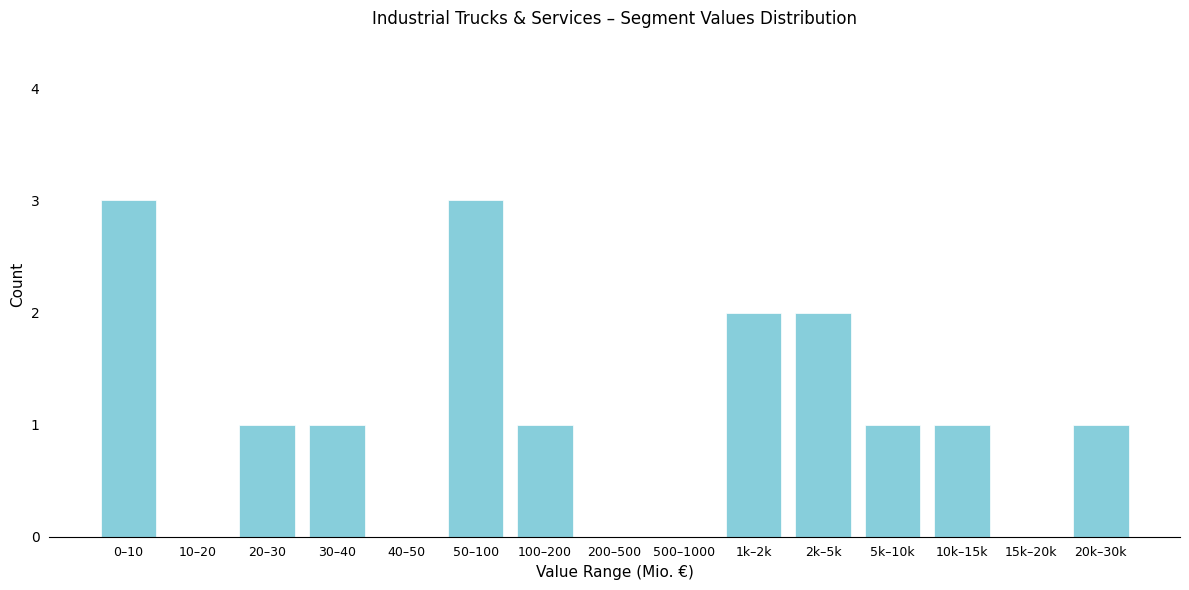

Reading left to right, list all the values displayed in this chart.

0–10=3	10–20=0	20–30=1	30–40=1	40–50=0	50–100=3	100–200=1	200–500=0	500–1000=0	1k–2k=2	2k–5k=2	5k–10k=1	10k–15k=1	15k–20k=0	20k–30k=1